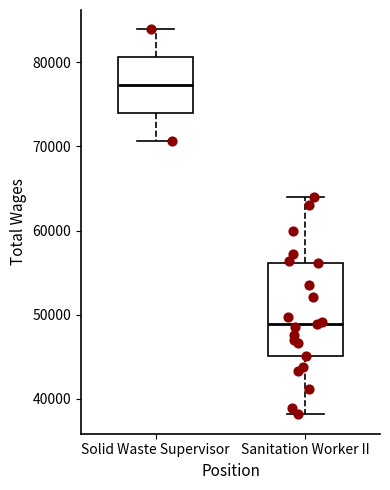

Reading left to right, read every box against the y-axis: the position of its median line, the range the box covers, and the ends of its whiskers. The values are not printed on the chart, so give them approximately, as read against the axis.

Solid Waste Supervisor: median 77000, box 74000 to 81000, whiskers 71000 to 84000
Sanitation Worker II: median 49000, box 45000 to 56000, whiskers 38000 to 64000